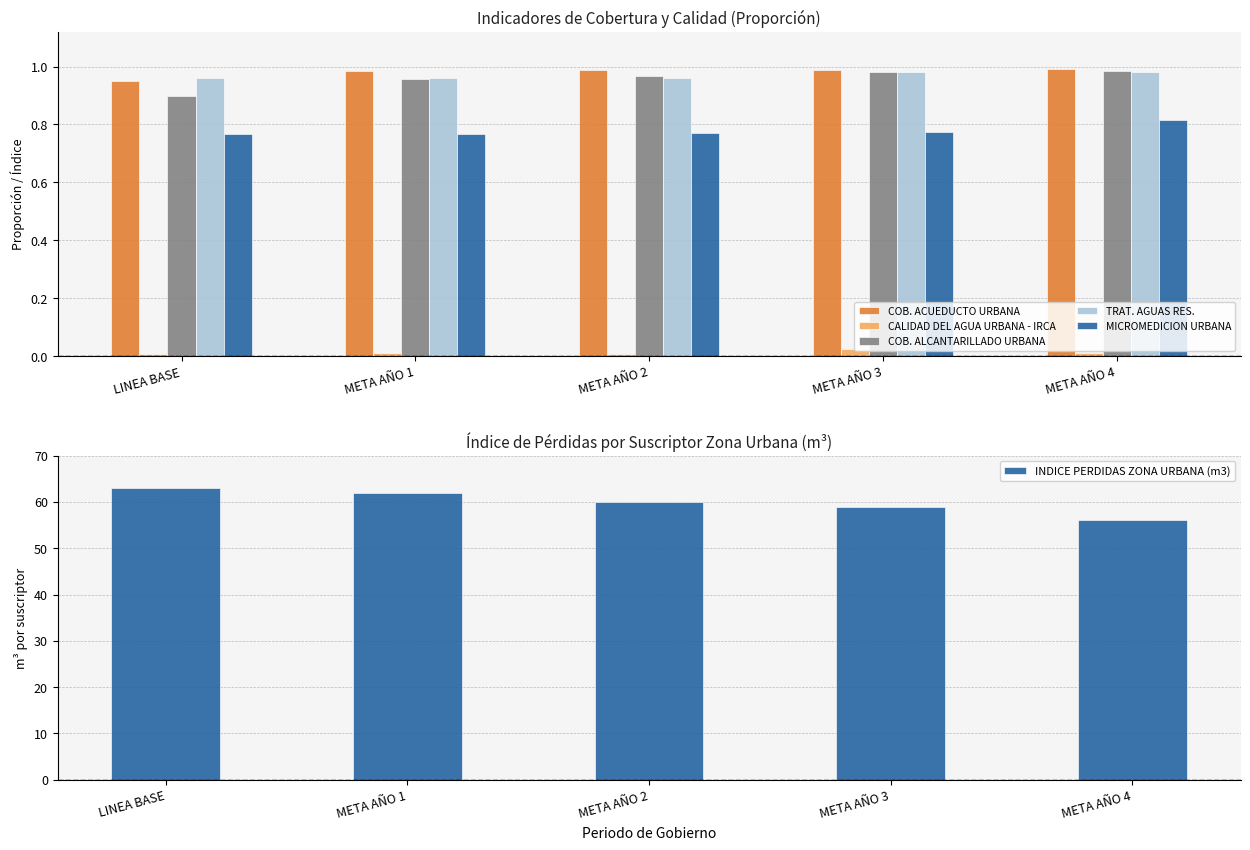

At which label does CALIDAD DEL AGUA URBANA - IRCA reach its peak?

META AÑO 3